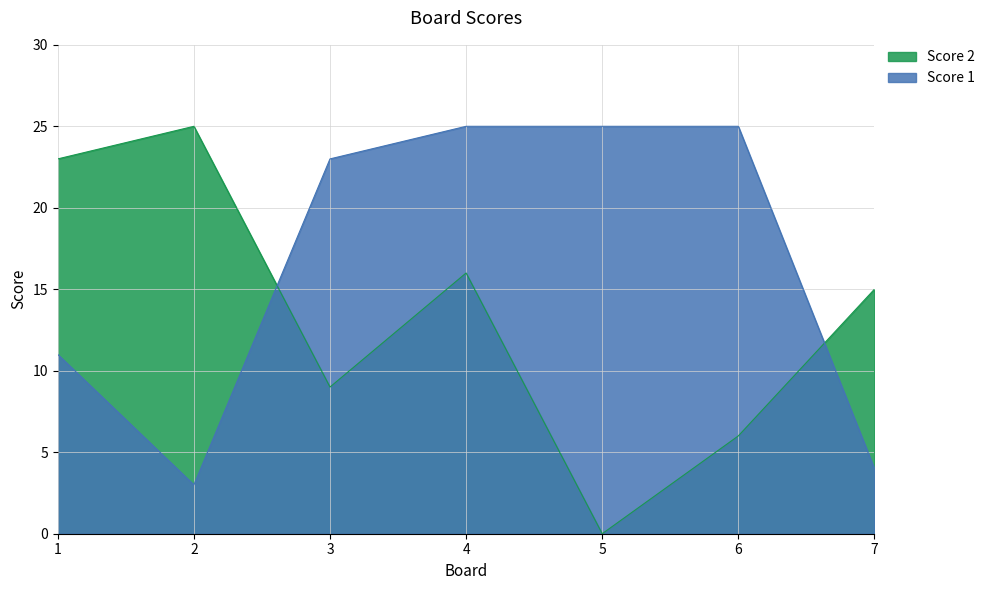

What is the value of the Score 2 point at the 4th from the left?

16